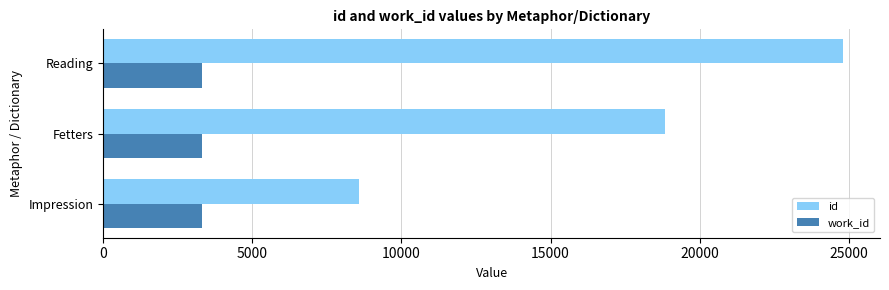

The id series shows 8590 at Impression. True or false?

True